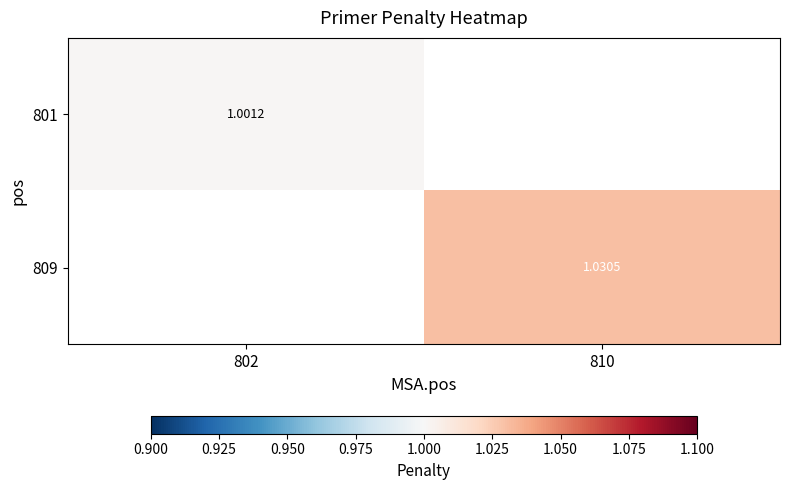

What is the sum of the 801 values at 810 and 802?

1.0